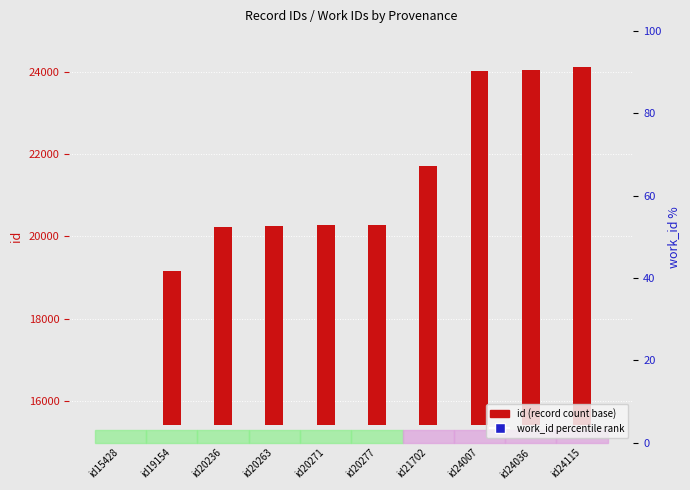

At how many categories does at least one series exceed 8793?

10